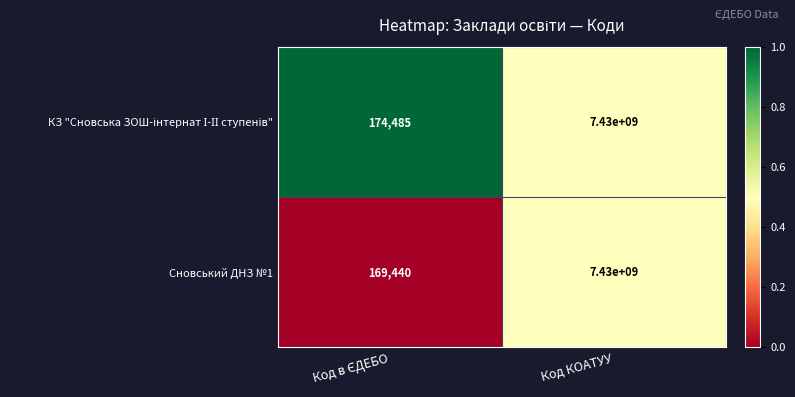

What is the minimum value for Сновський ДНЗ №1?

169440